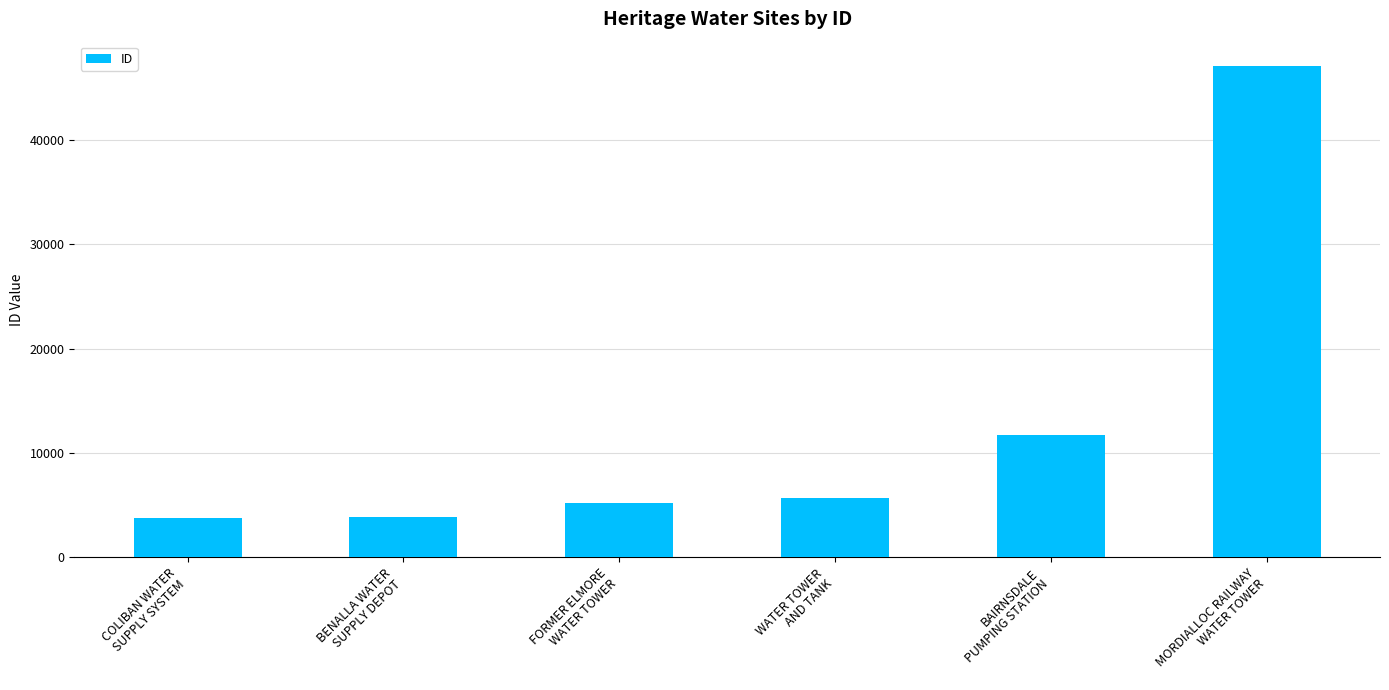

Is it true that the value at BAIRNSDALE
PUMPING STATION is 11691?

True